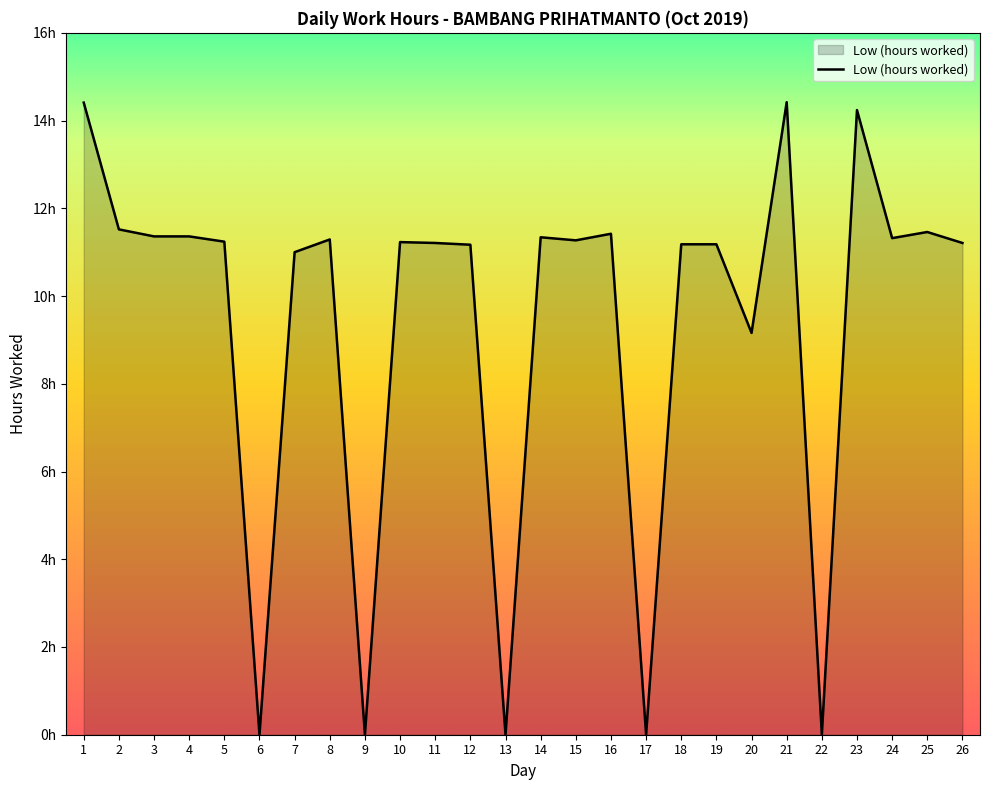

At which category does the data reach its first local valley?

6